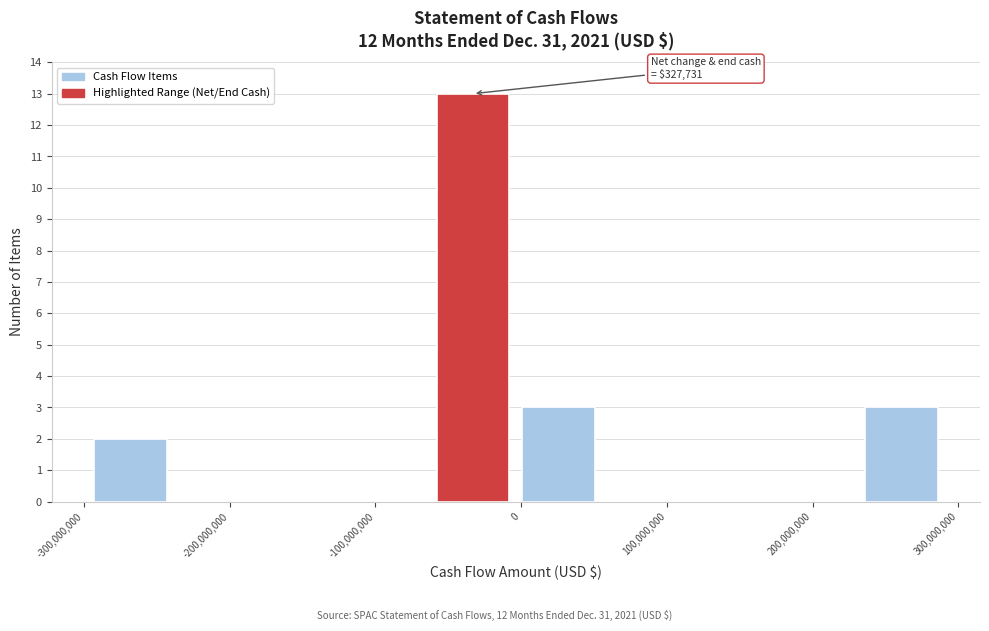

Which range on the x-axis has the tallest bar?

-60000000 to 0